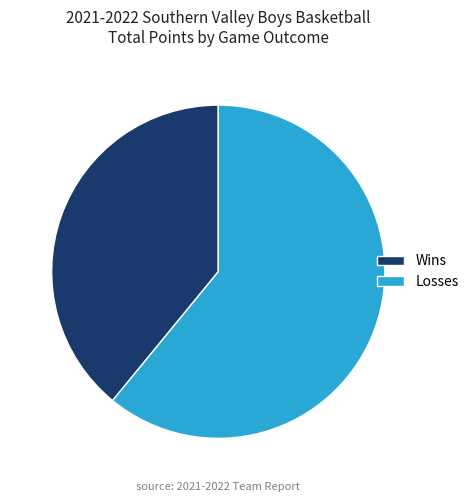

Is there a majority slice in this chart?

Yes